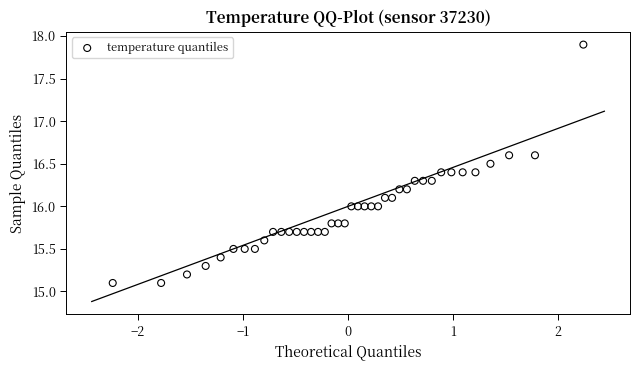

What is the range of X values (max minus min)?

4.5